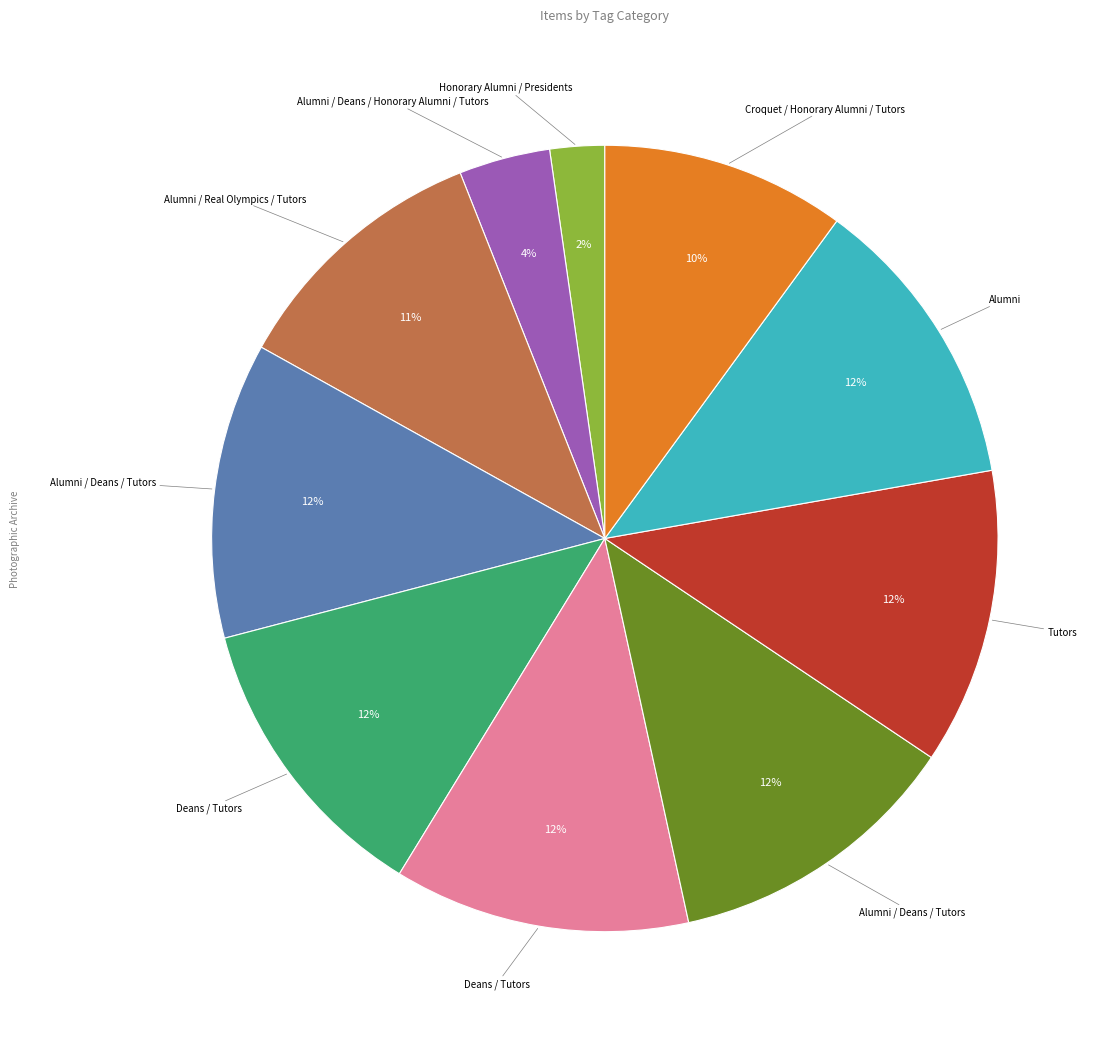

Count the number of slices in the pie.

10